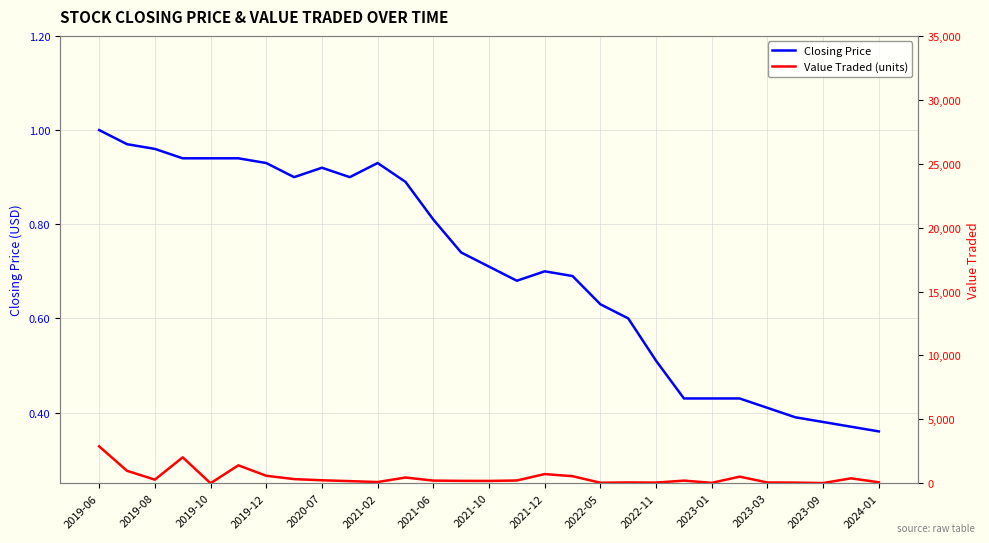

What is the total value across all series at 21?

203.4